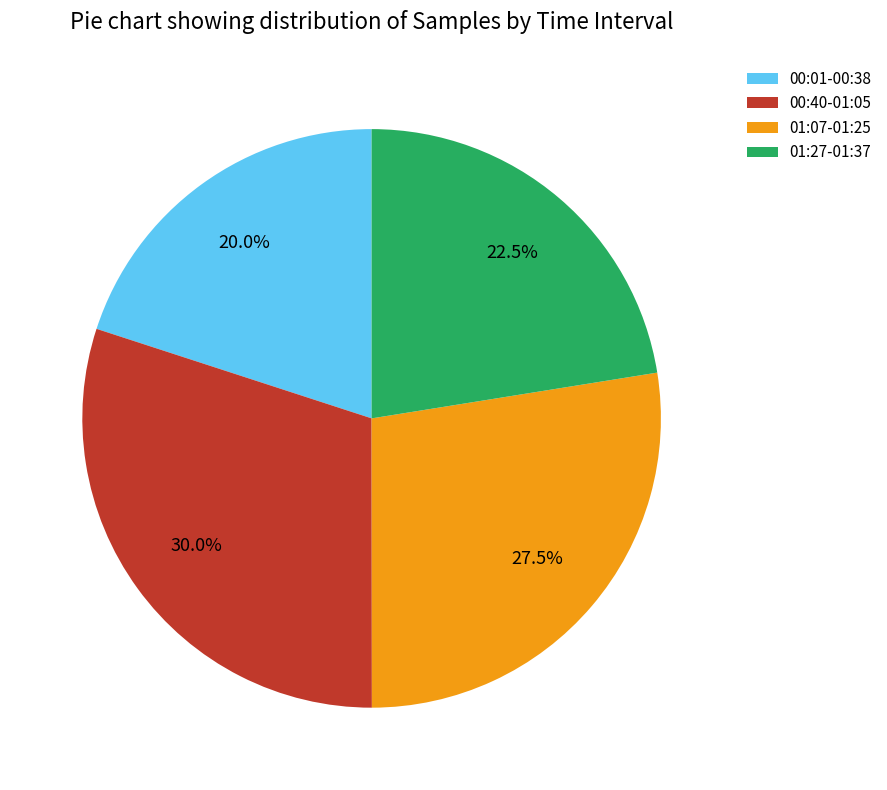

Is there a majority slice in this chart?

No